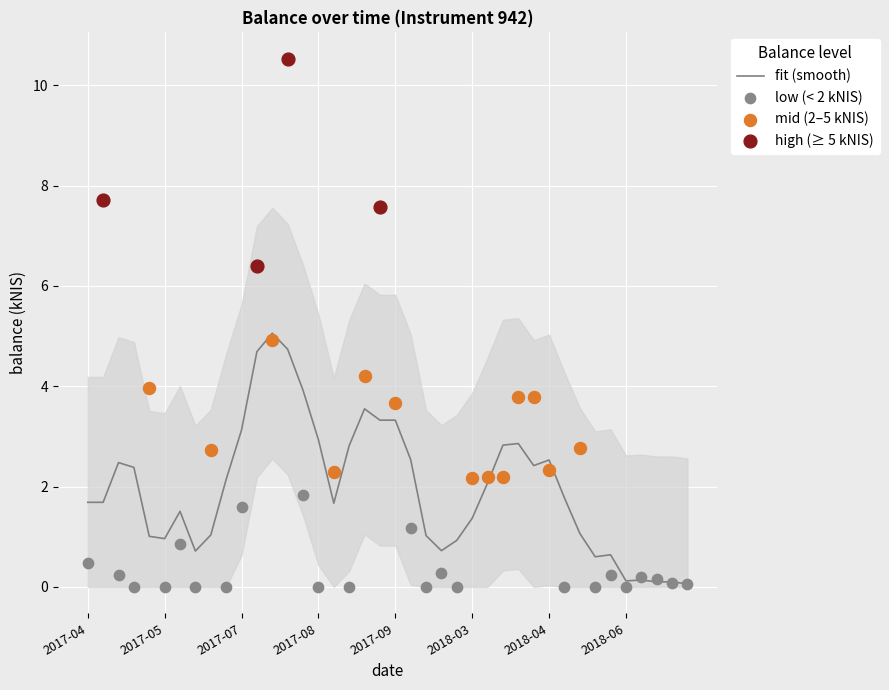

What is the change in value from 2018-03-15 to 2018-04-17?

-2.2